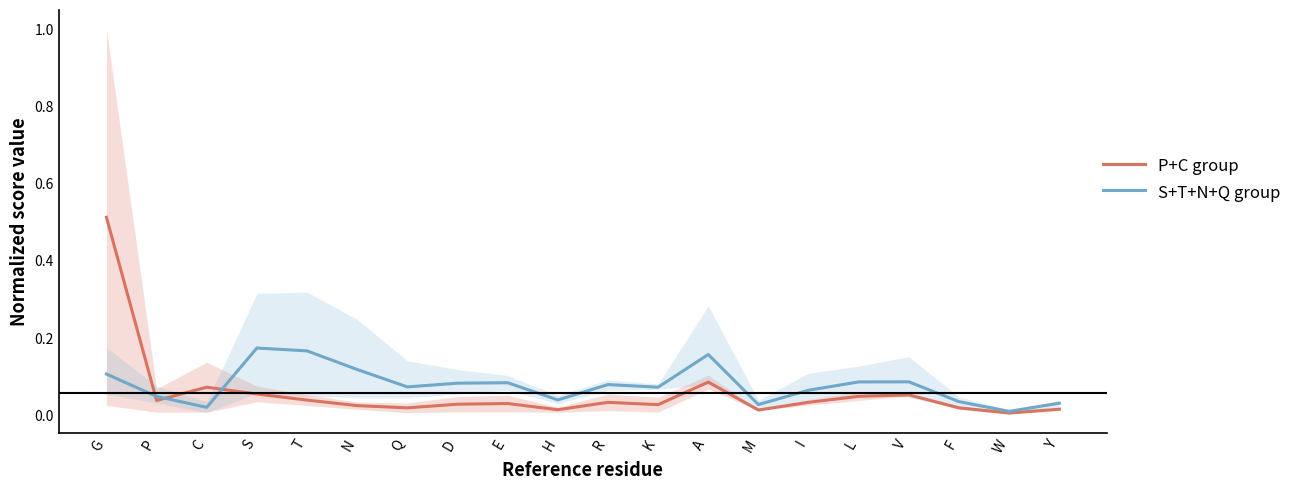

What is the value of the P+C group point at the 3rd from the left?

0.1